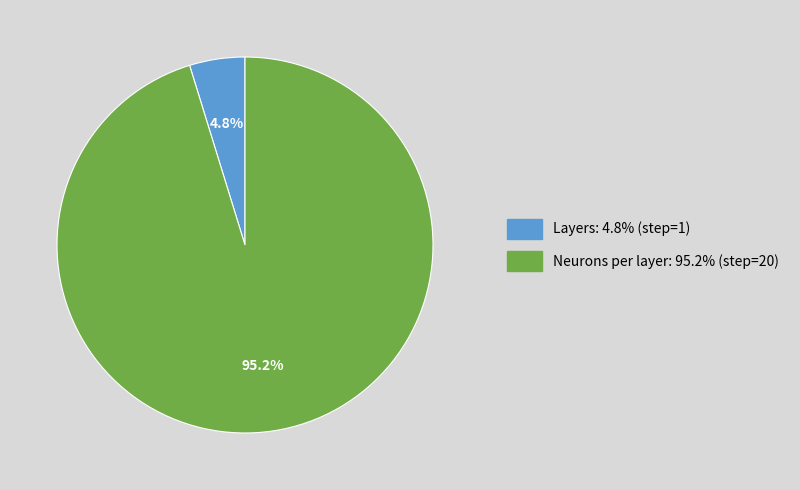

Count the number of slices in the pie.

2